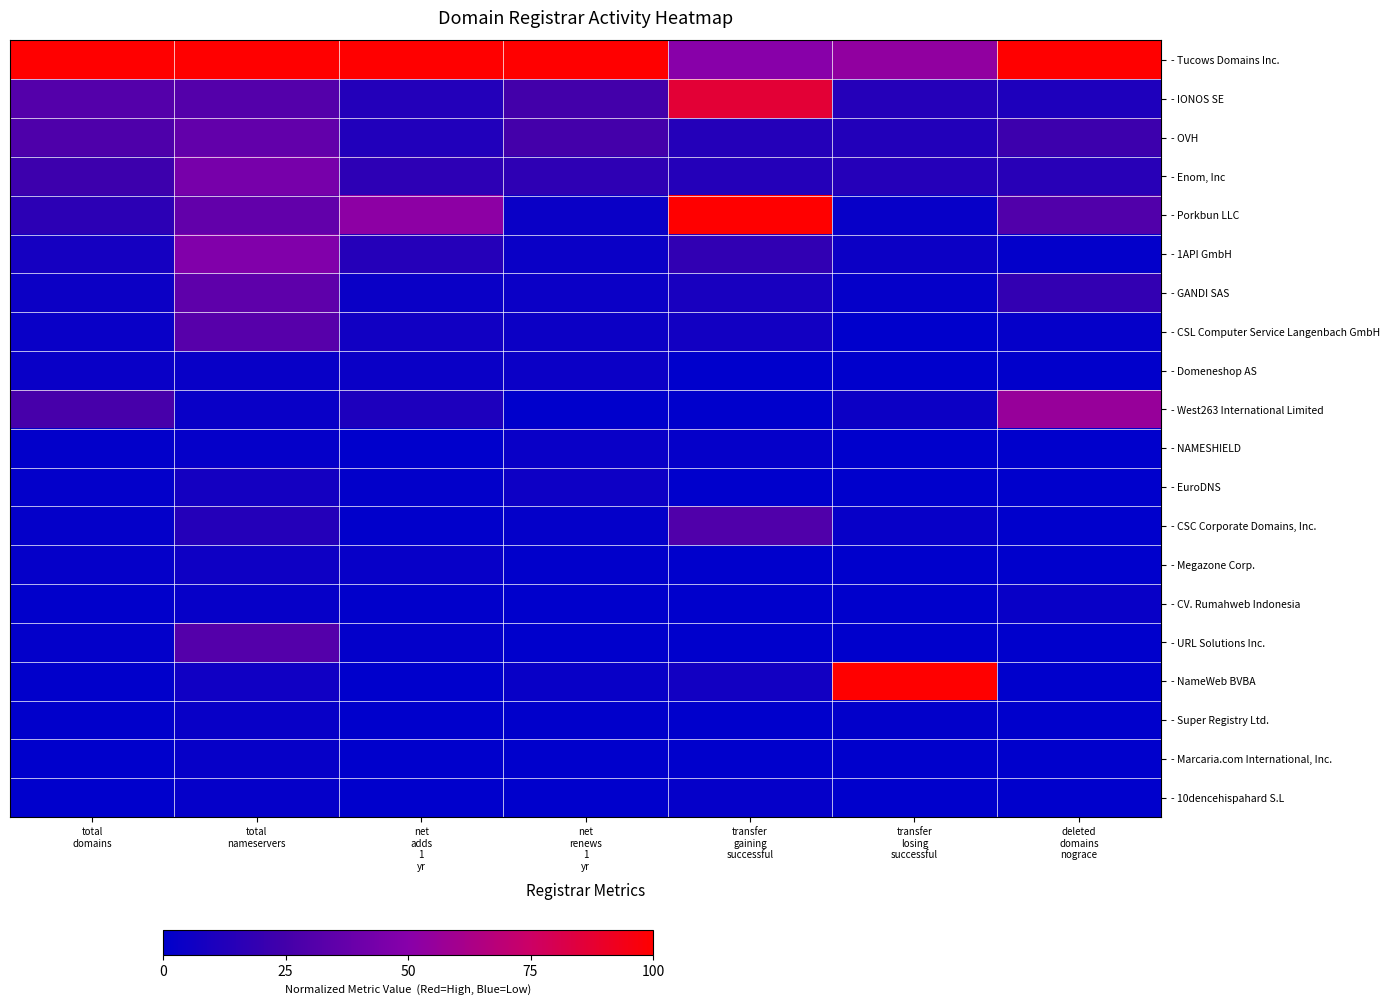

Which category has the highest value across all series?

total
domains